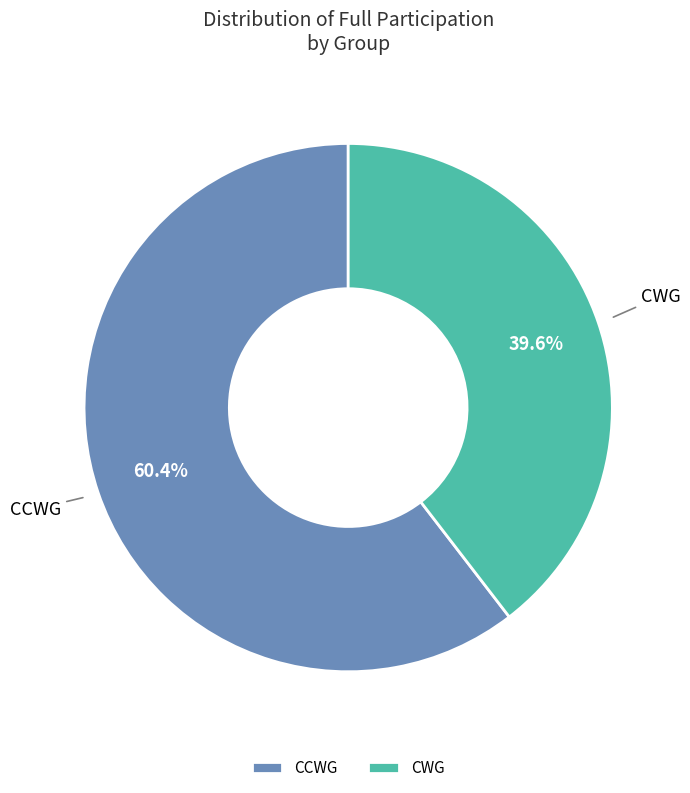

What percentage do CCWG and CWG together represent?

100.0%